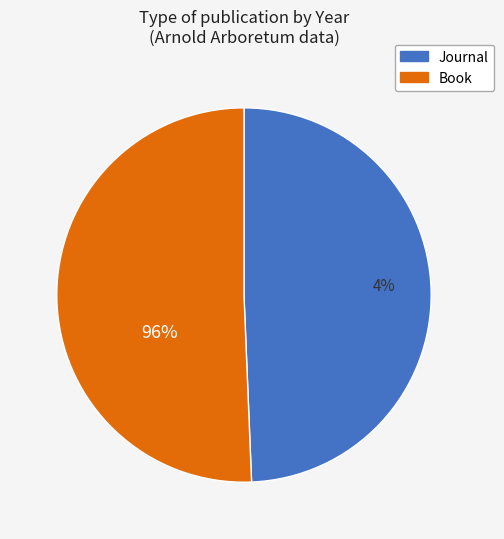

Rank the categories by value from highest to lowest.

Book, Journal